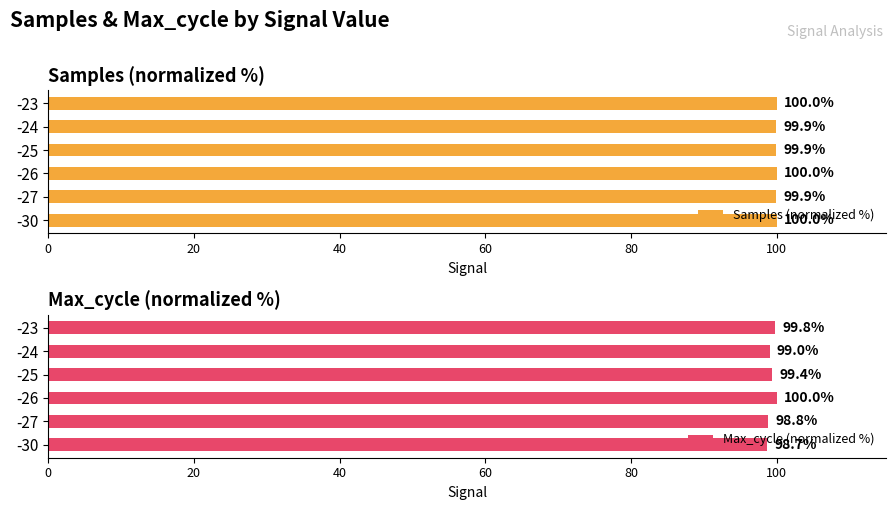

Read the Samples (normalized %) value at -30.

100.0